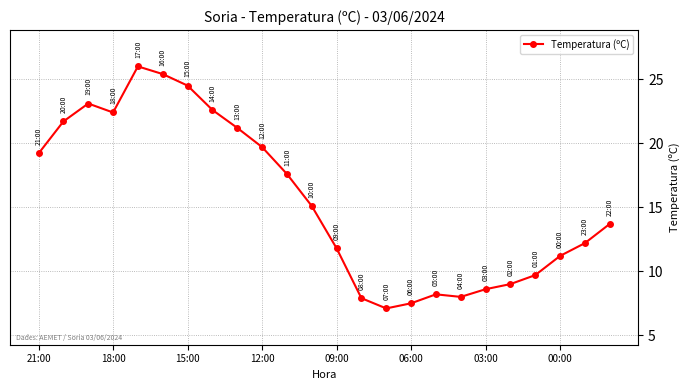

What is the greatest value displayed?

26.0